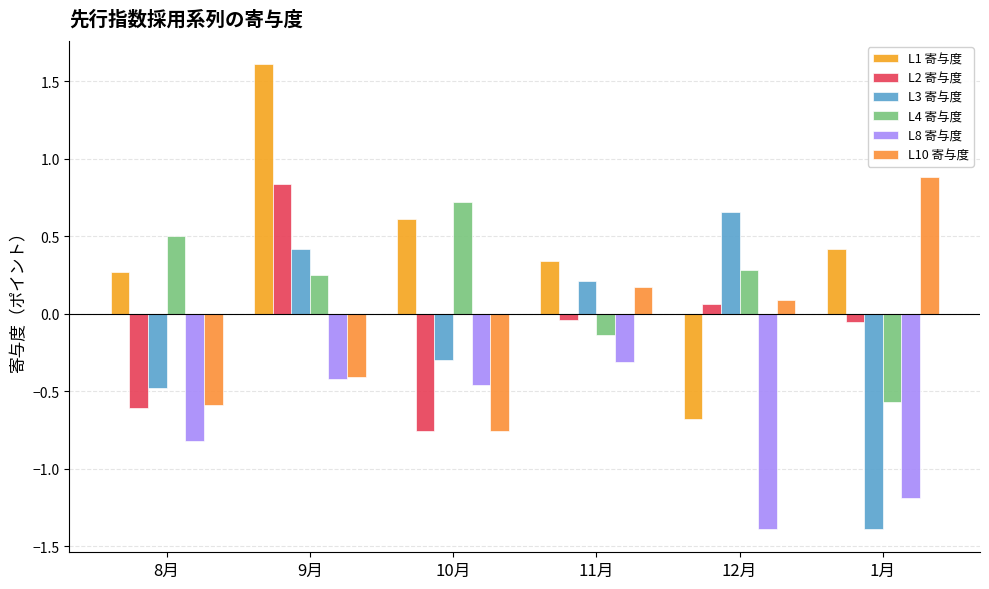

The value of L8 寄与度 at 1月 is -0.7. True or false?

False